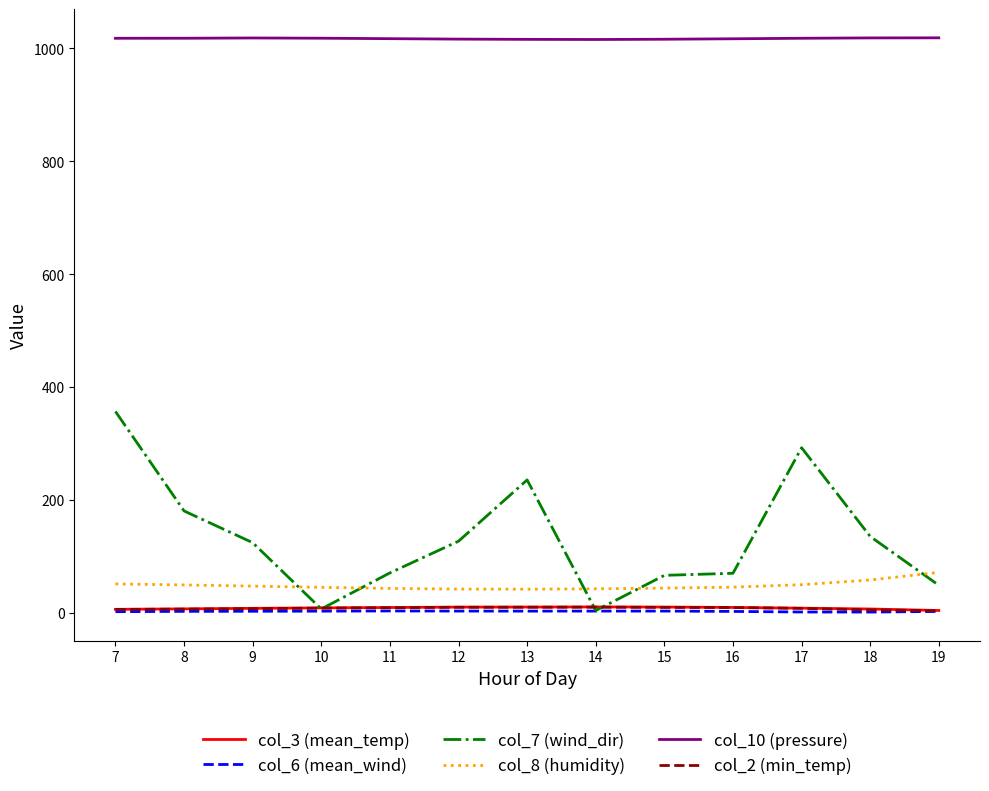

How many series are shown in this chart?

6